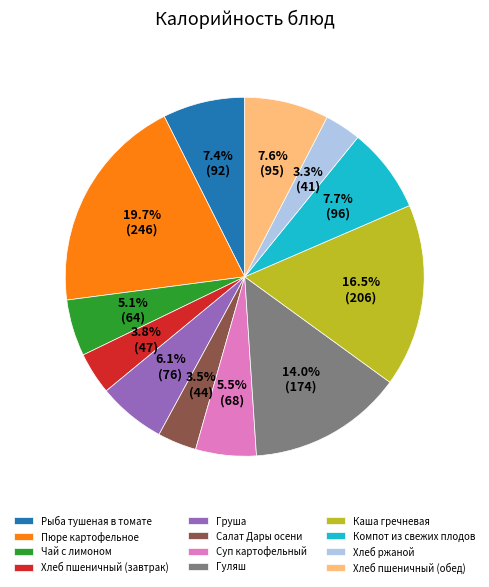

How many slices are in this pie chart?

12